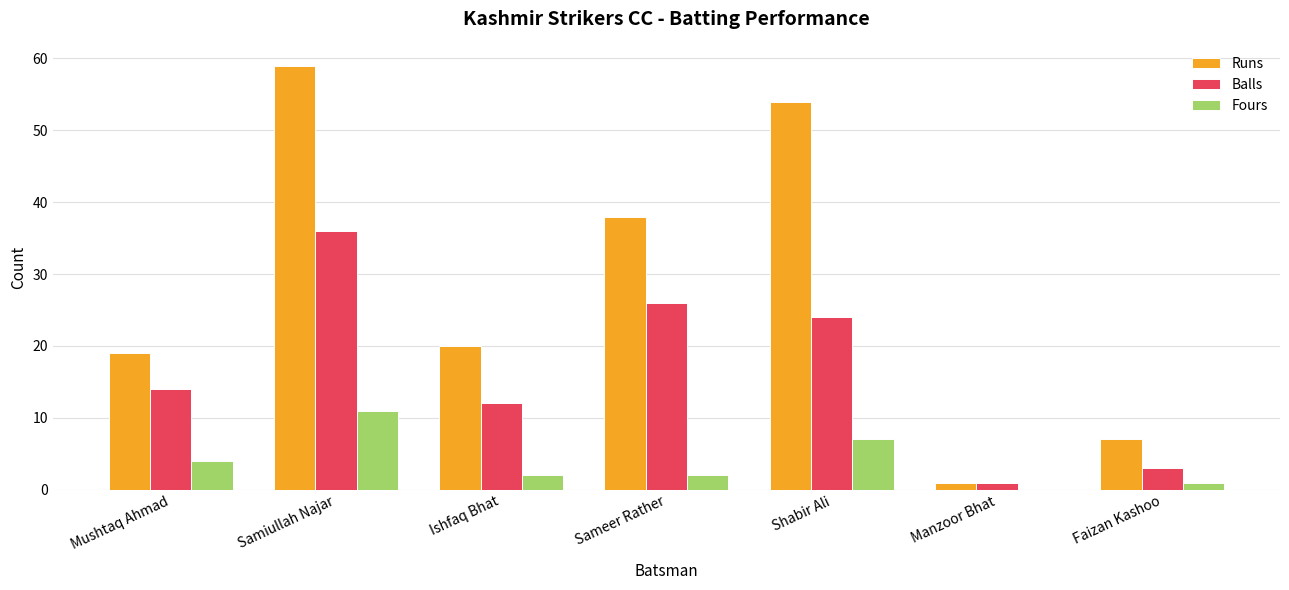

Reading left to right, list all the values displayed in this chart.

Runs: Mushtaq Ahmad=19	Samiullah Najar=59	Ishfaq Bhat=20	Sameer Rather=38	Shabir Ali=54	Manzoor Bhat=1	Faizan Kashoo=7
Balls: Mushtaq Ahmad=14	Samiullah Najar=36	Ishfaq Bhat=12	Sameer Rather=26	Shabir Ali=24	Manzoor Bhat=1	Faizan Kashoo=3
Fours: Mushtaq Ahmad=4	Samiullah Najar=11	Ishfaq Bhat=2	Sameer Rather=2	Shabir Ali=7	Manzoor Bhat=0	Faizan Kashoo=1